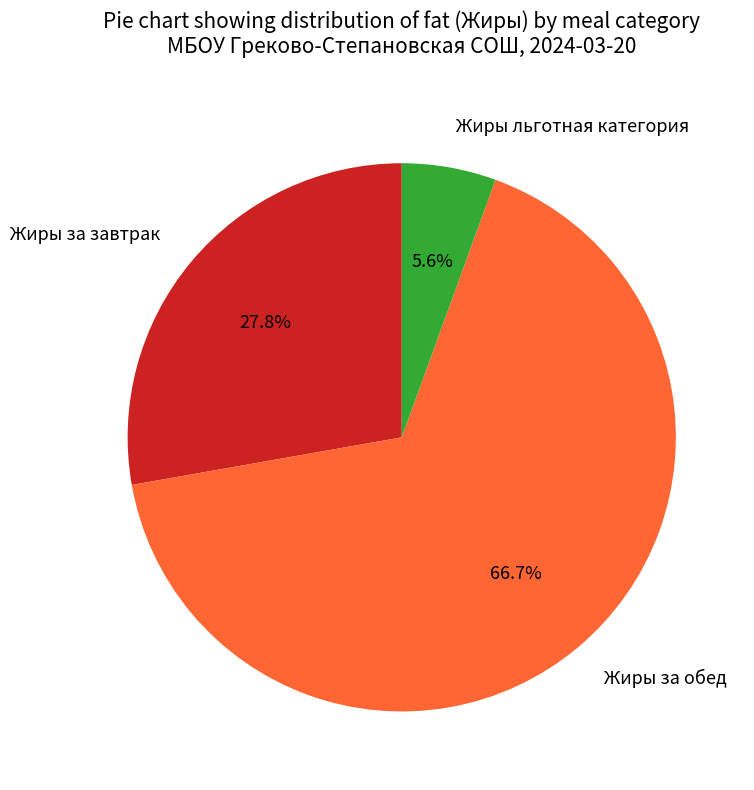

Which category has the smallest portion of the pie?

Жиры льготная категория